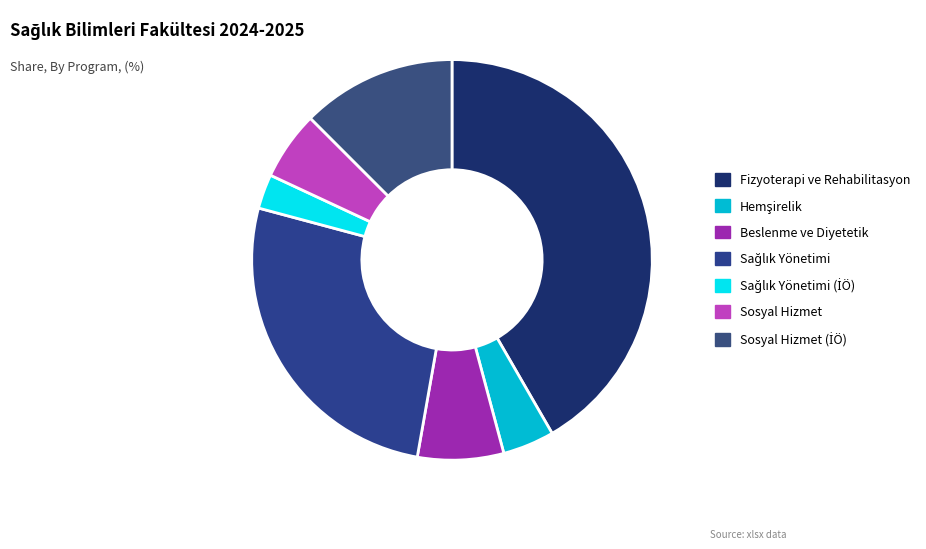

What is the change in value from Hemşirelik to Sağlık Yönetimi?

+16